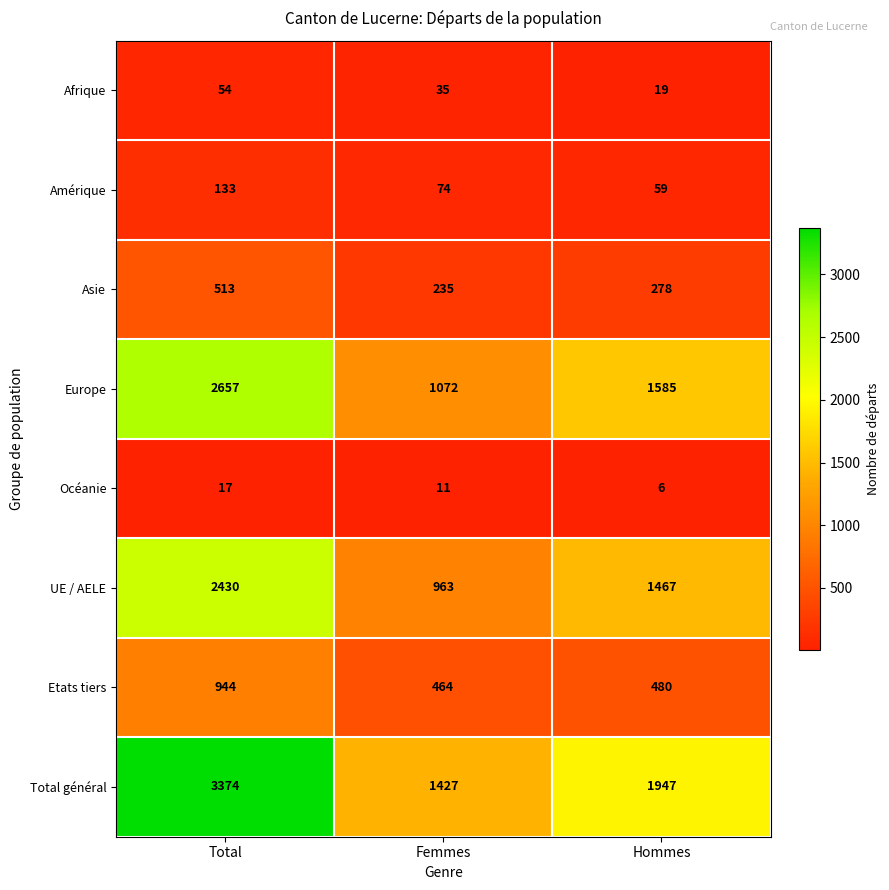

Is it true that Total général equals 1068 at Total?

False